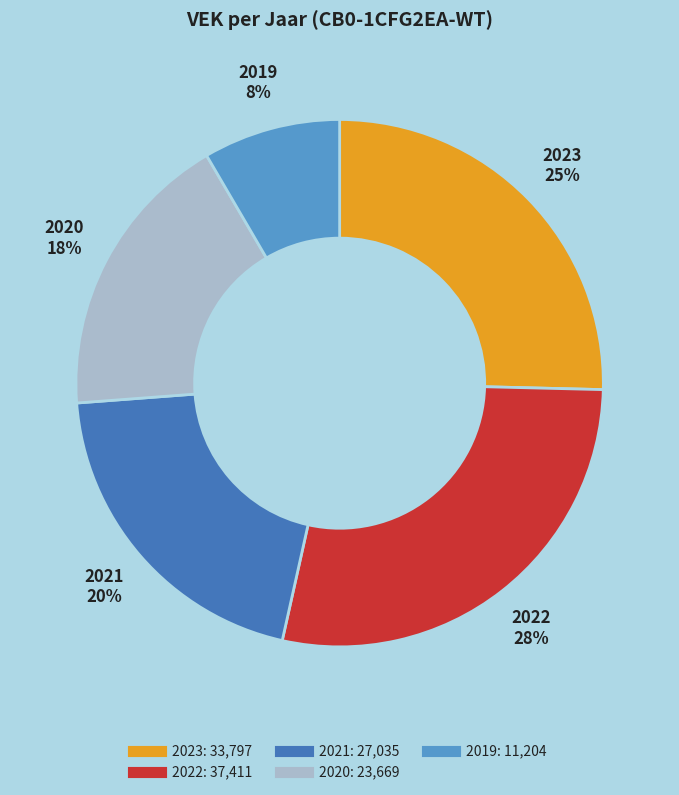

To the nearest percent, what is the average slice percentage?

20%